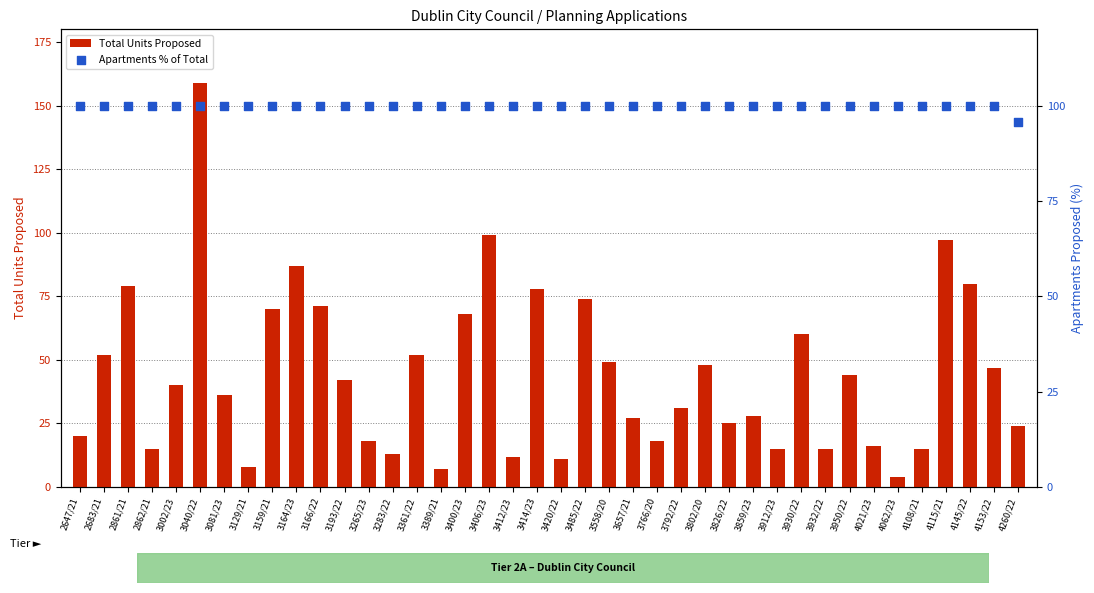

Is the value of Total Units Proposed at 3930/22 greater than the value of Apartments % of Total at 4021/23?

No